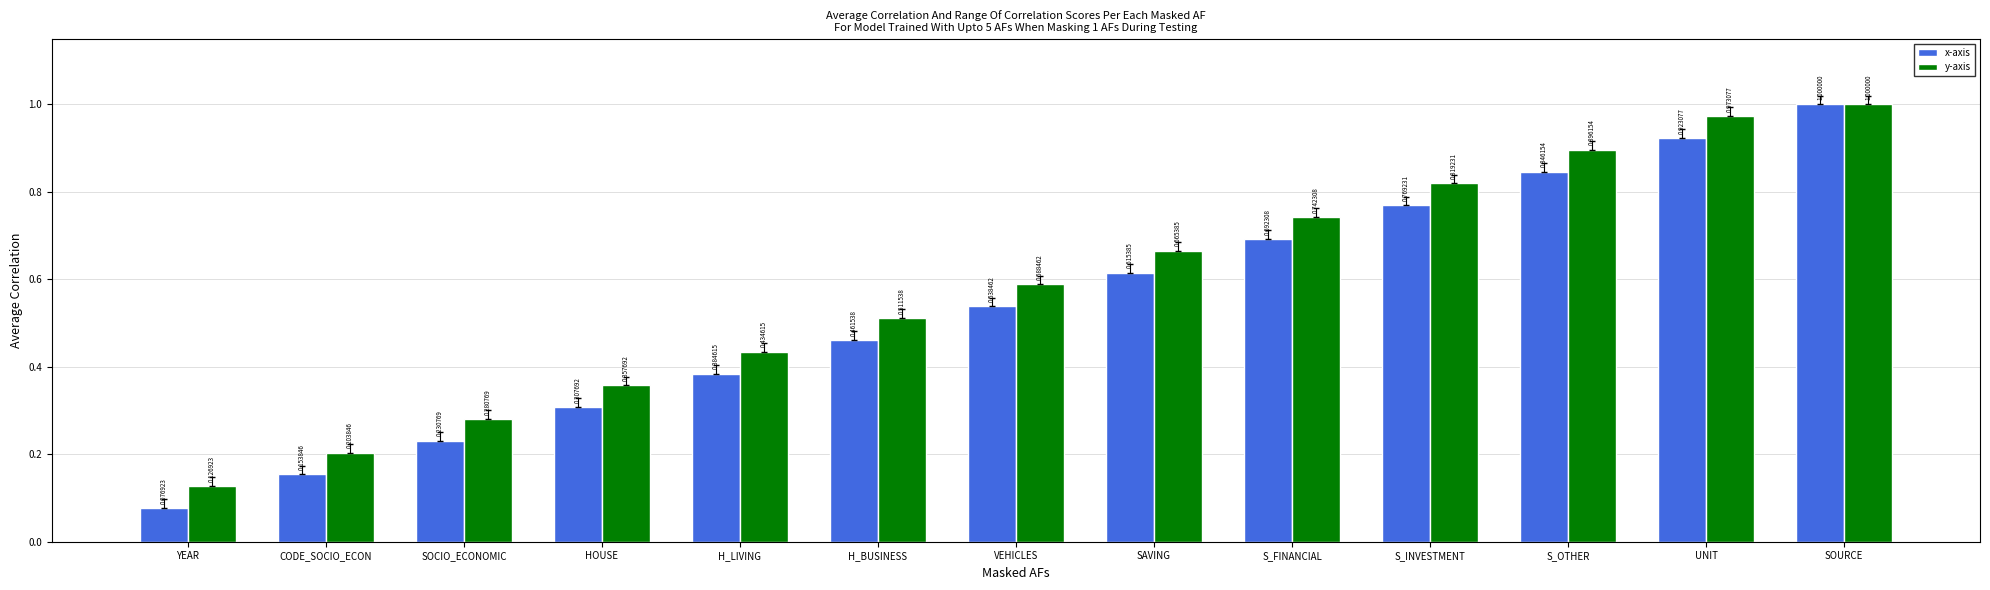

Does the chart contain stacked bars?

No